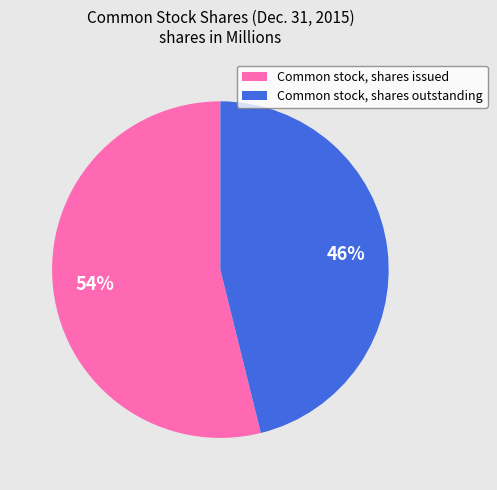

To the nearest percent, what portion does Common stock, shares issued represent?

54%